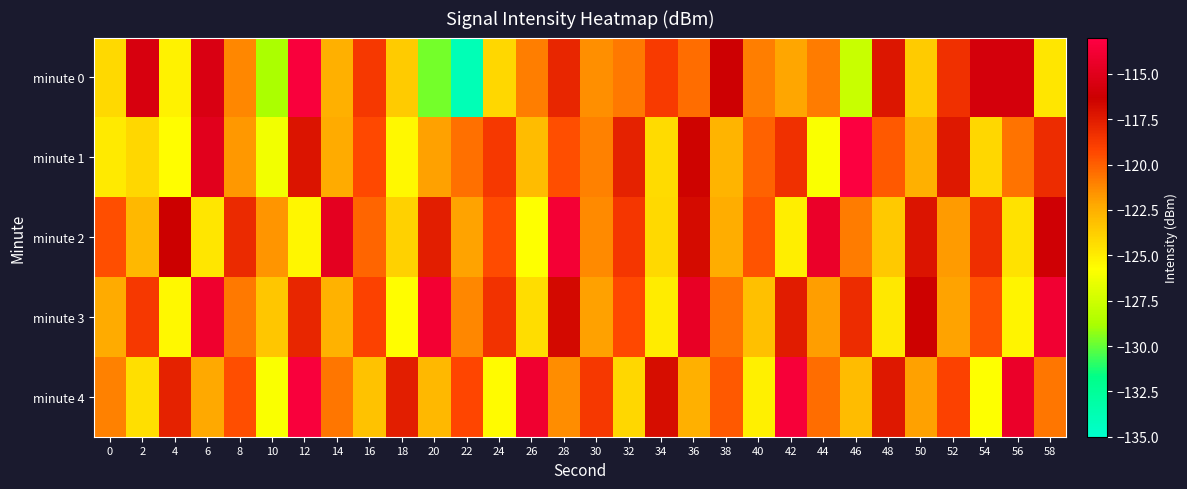

At 50, list the series in order from smallest to largest.

minute 0, minute 1, minute 4, minute 2, minute 3